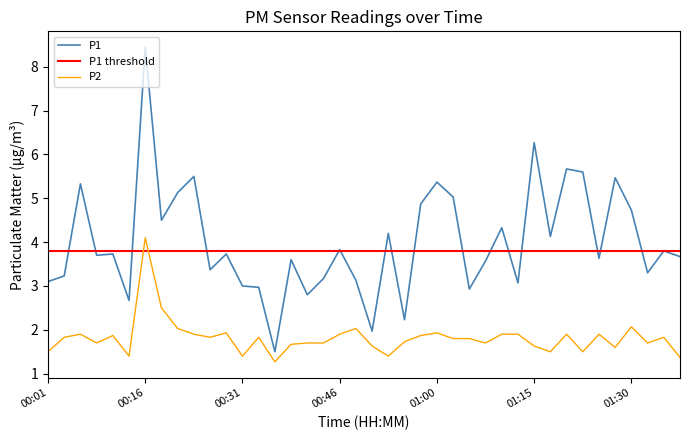

How many values in the P1 series exceed 3?

32